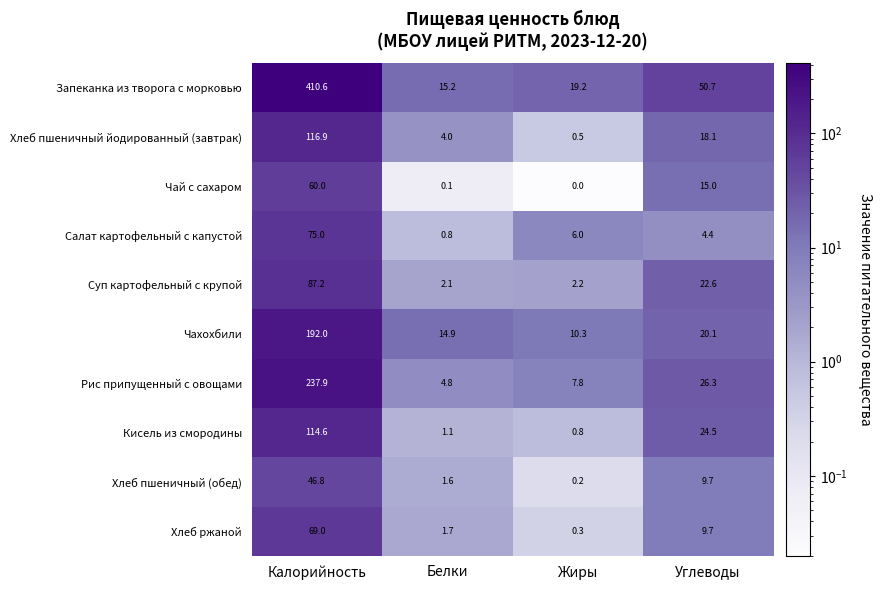

What is the approximate value of Суп картофельный с крупой at Калорийность?

87.2